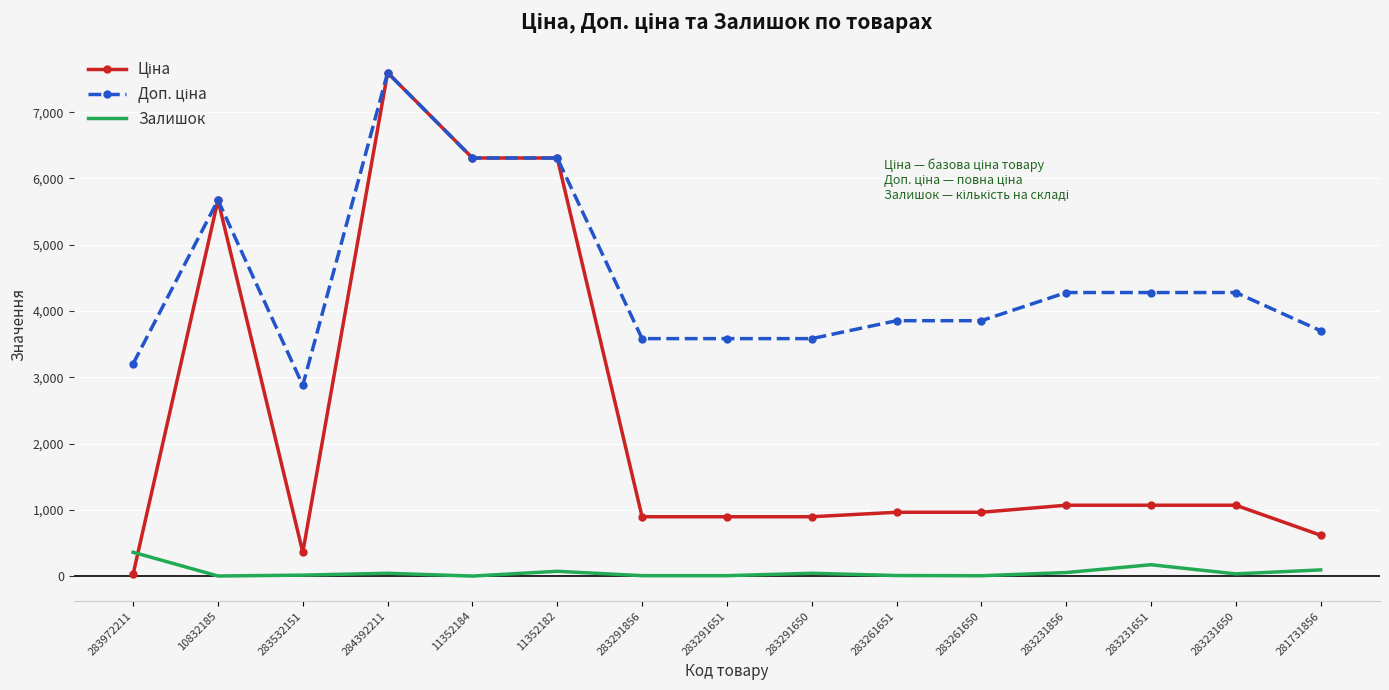

What is the maximum value for Залишок?

360.0